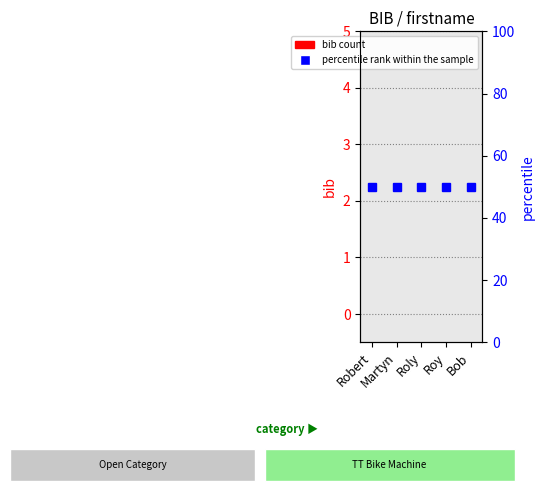

Between Robert and Bob, which series saw the biggest shift?

bib